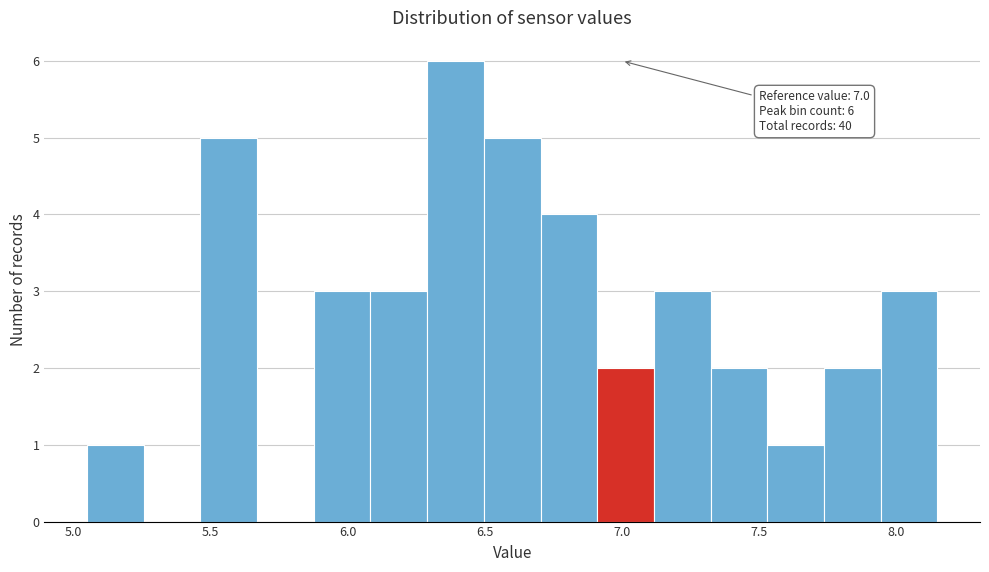

Over which range of the x-axis is the bar tallest?

6.30 to 6.50